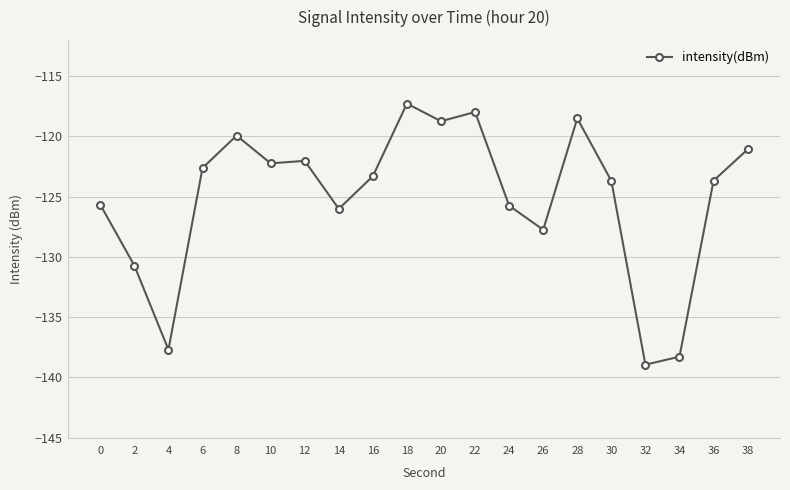

Between 4 and 22, which is larger?

22